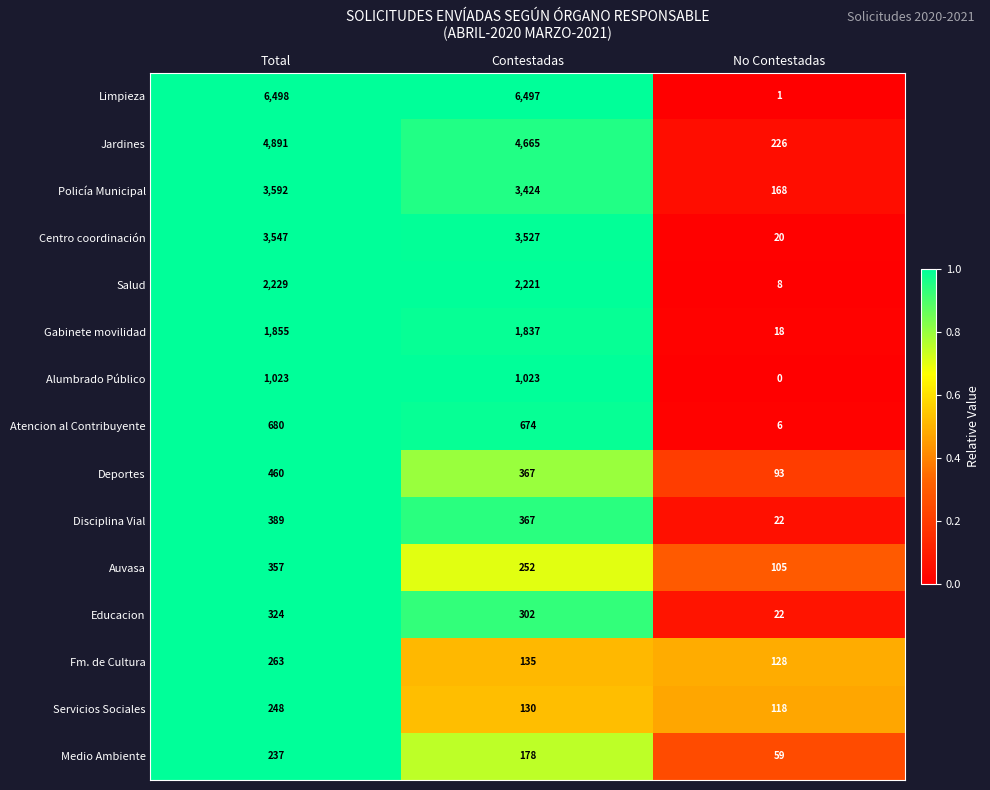

At how many categories does at least one series exceed 0?

3